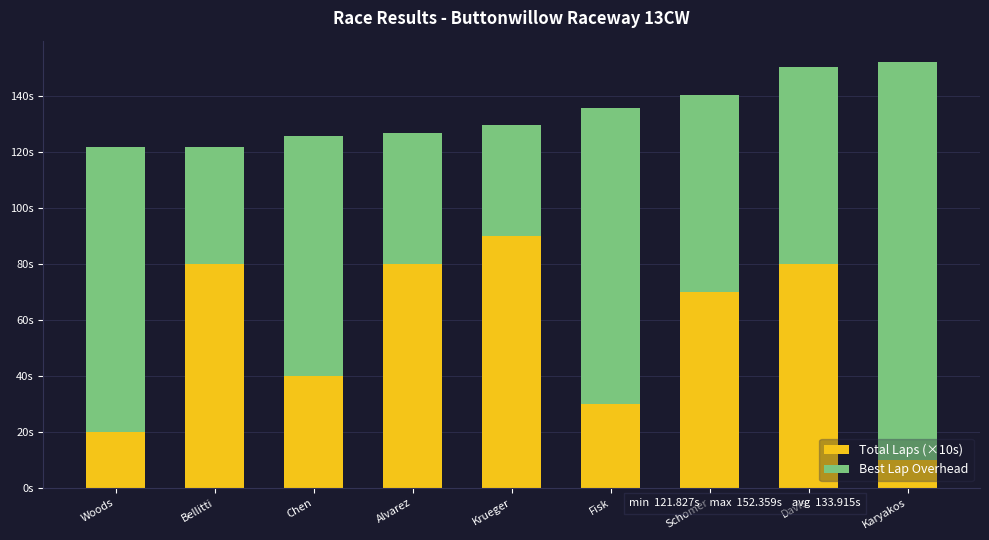

What are all the series names shown in the legend?

Total Laps (×10s), Best Lap Overhead